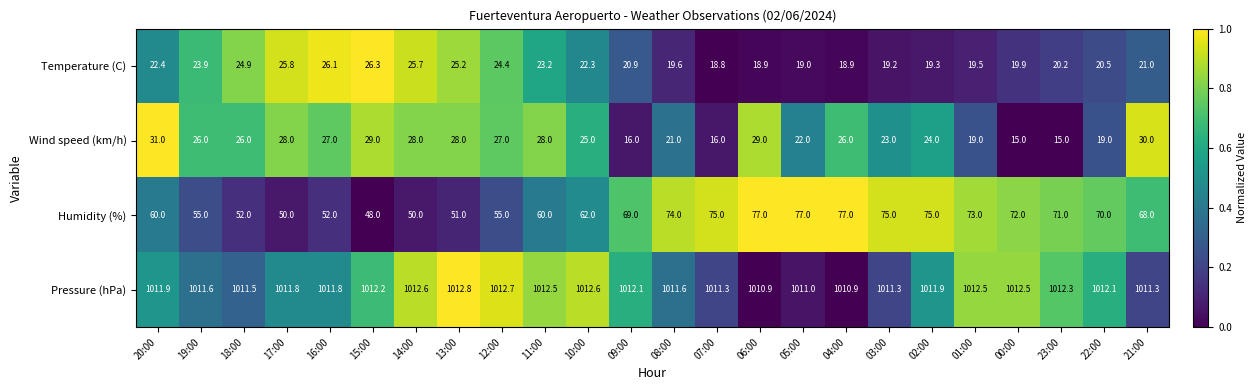

List the series in order of their peak value, lowest first.

Temperature (C), Wind speed (km/h), Humidity (%), Pressure (hPa)